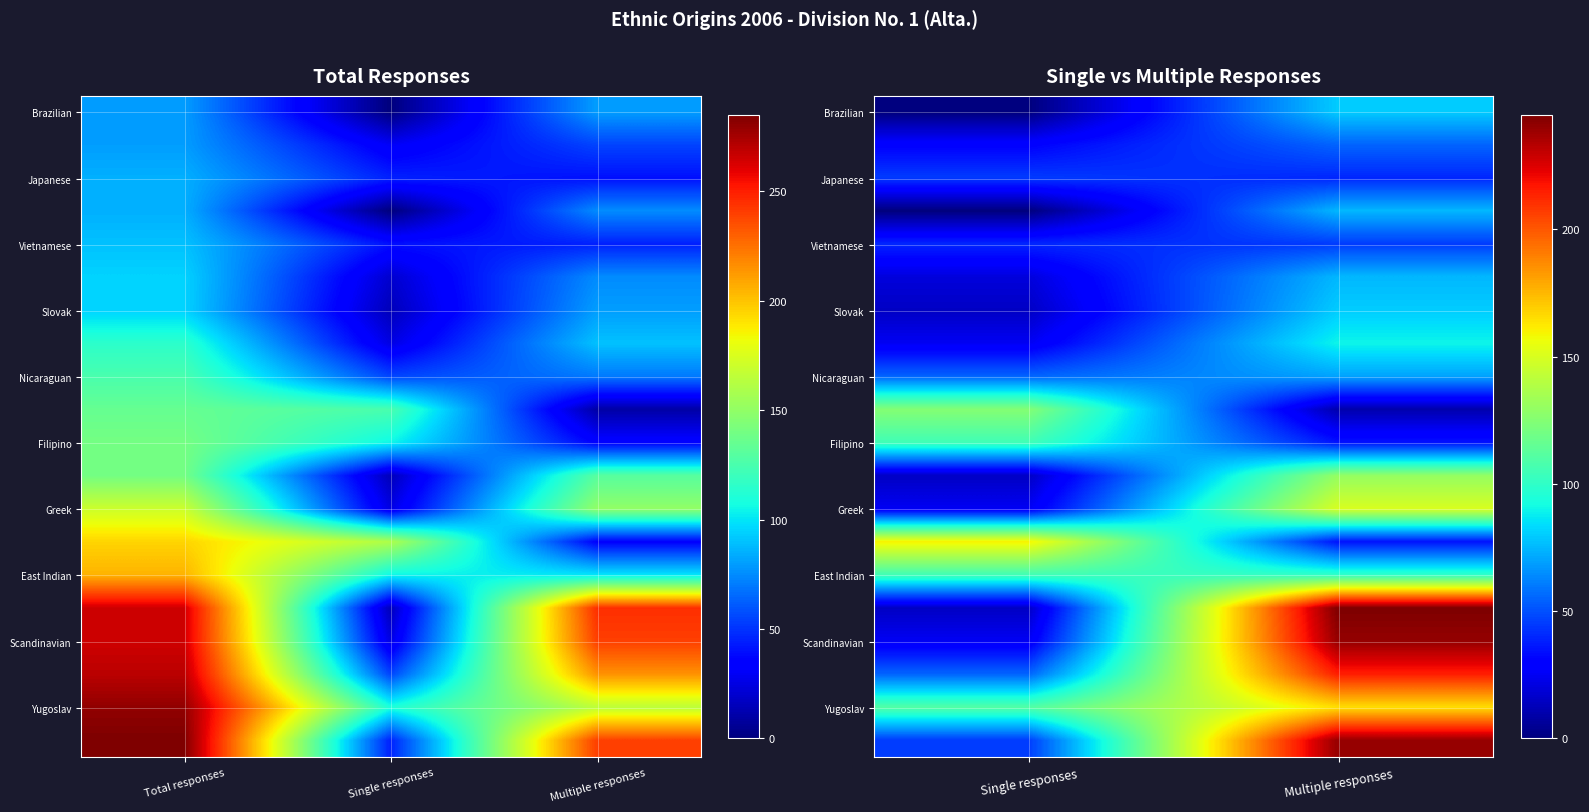

Is the value of Vietnamese at Multiple responses greater than the value of Yugoslav at Single responses?

No